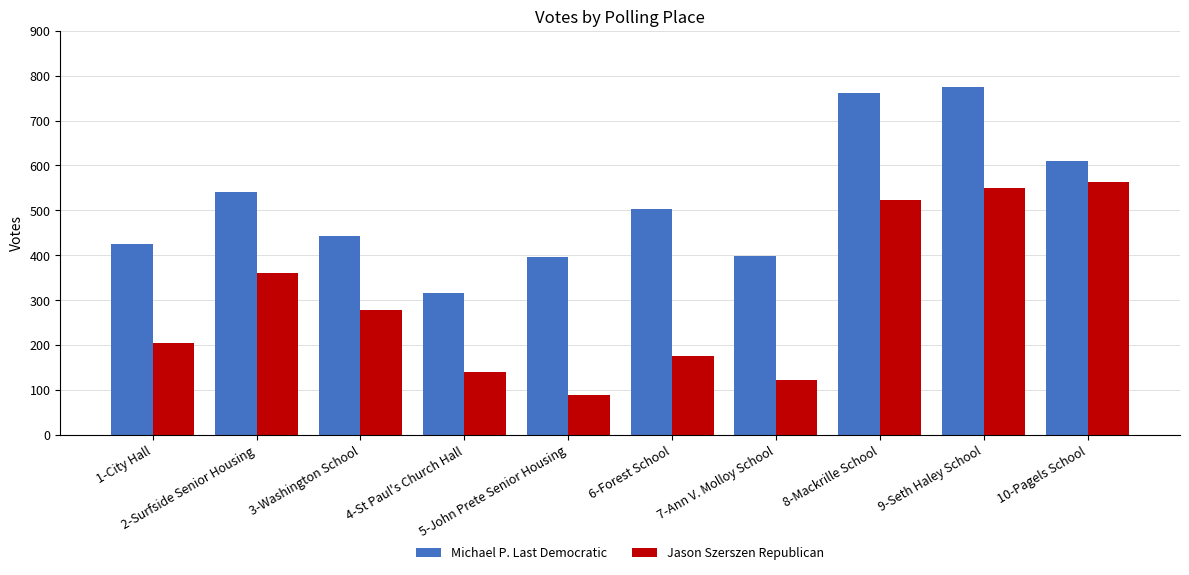

Which series has the largest range (max minus min)?

Jason Szerszen Republican